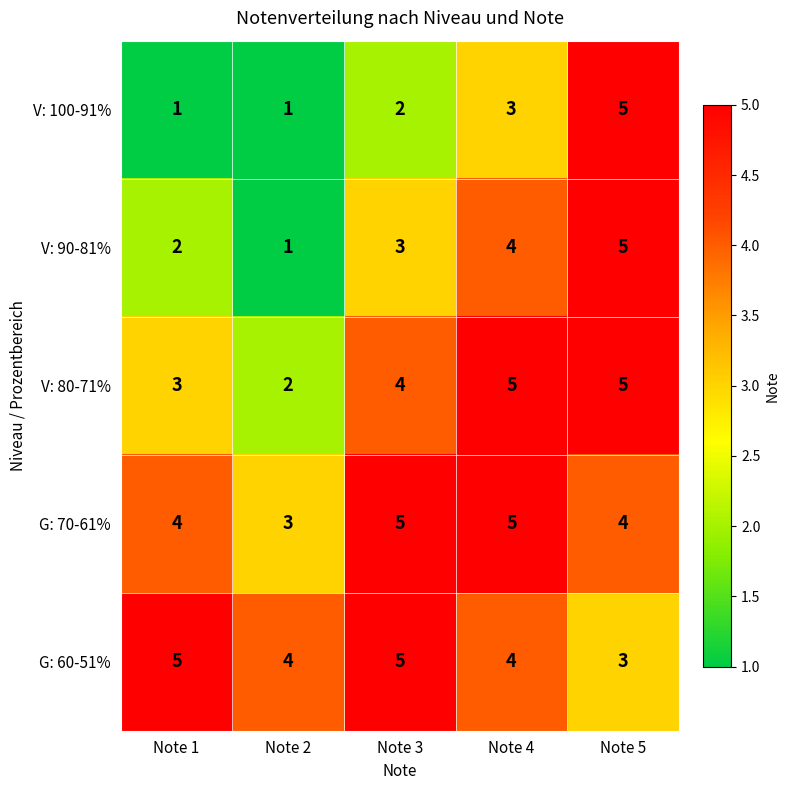

Reading left to right, transcribe all the data shown in this chart.

V: 100-91%: Note 1=1	Note 2=1	Note 3=2	Note 4=3	Note 5=5
V: 90-81%: Note 1=2	Note 2=1	Note 3=3	Note 4=4	Note 5=5
V: 80-71%: Note 1=3	Note 2=2	Note 3=4	Note 4=5	Note 5=5
G: 70-61%: Note 1=4	Note 2=3	Note 3=5	Note 4=5	Note 5=4
G: 60-51%: Note 1=5	Note 2=4	Note 3=5	Note 4=4	Note 5=3